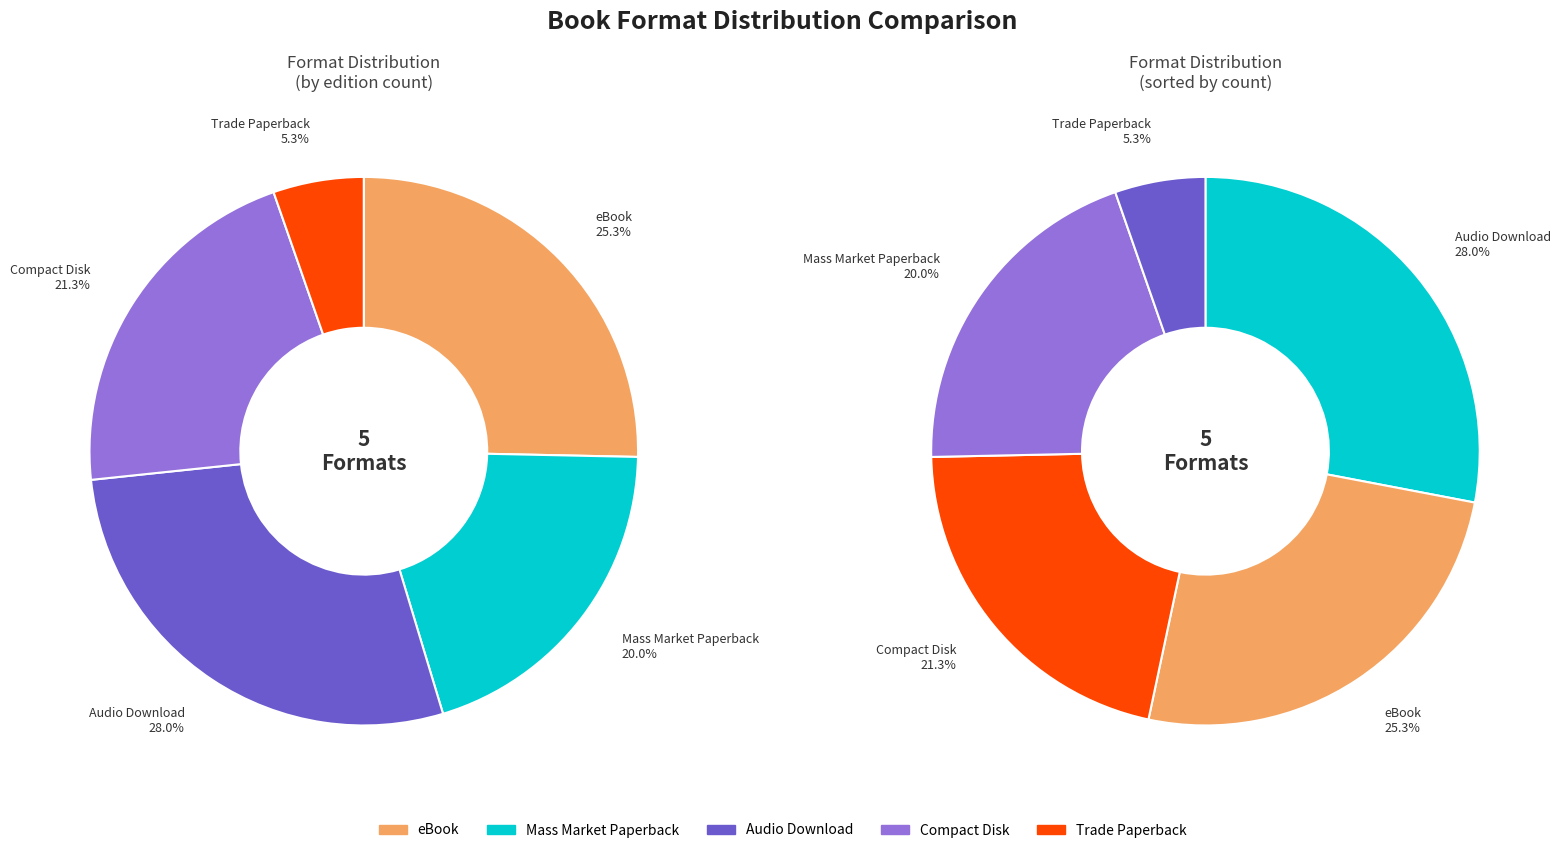

Which slice is the smallest?

Trade Paperback